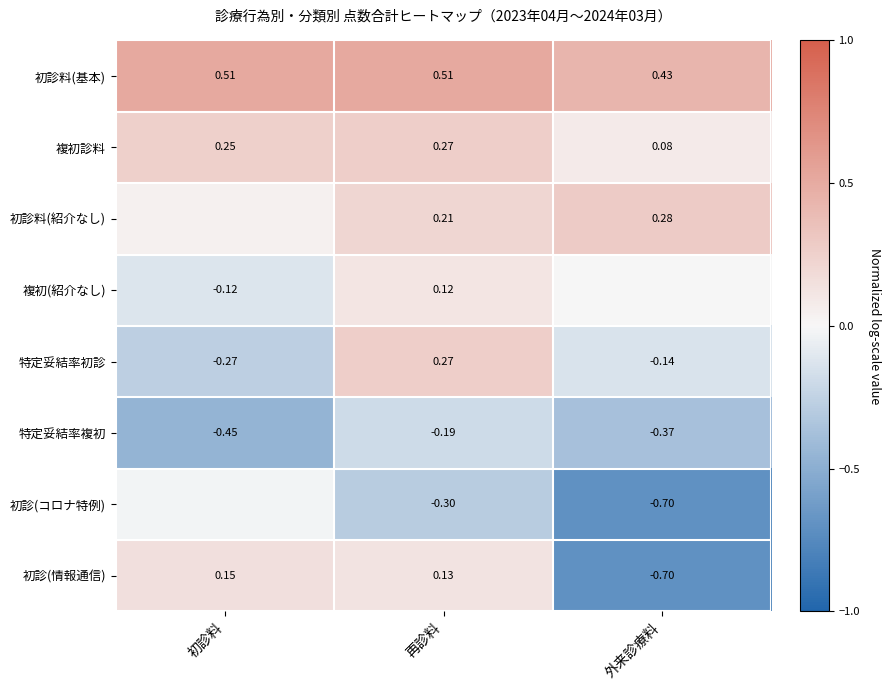

Is the value of 特定妥結率複初 at 初診料 greater than the value of 複初診料 at 外来診療料?

No